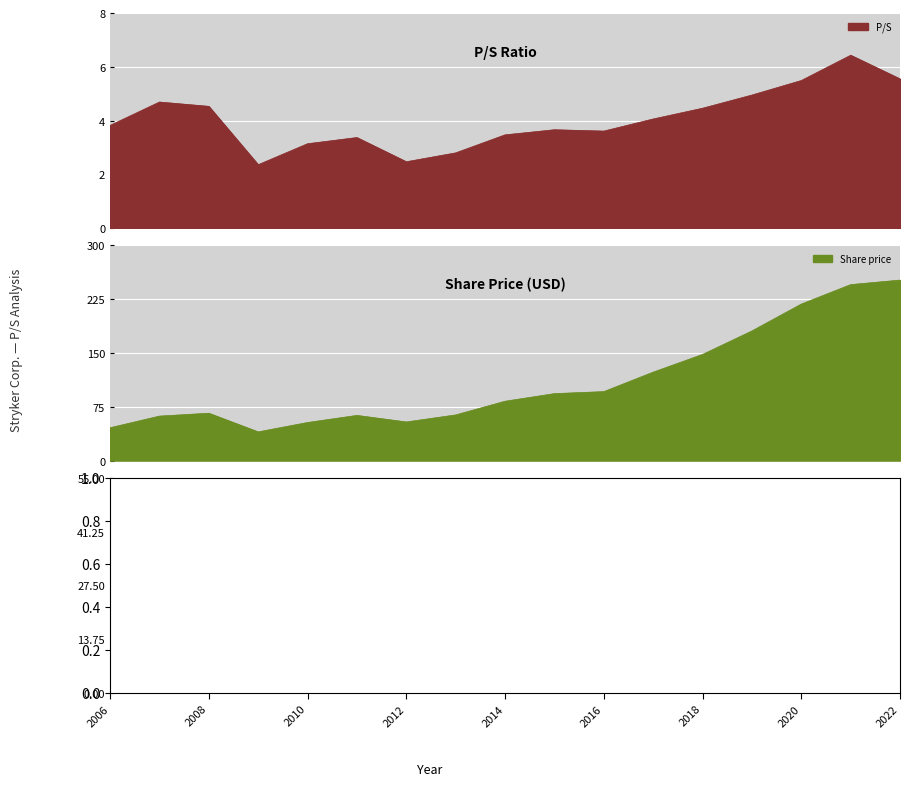

Rank the series at 2010 from lowest to highest value.

P/S, Sales per share, Share price